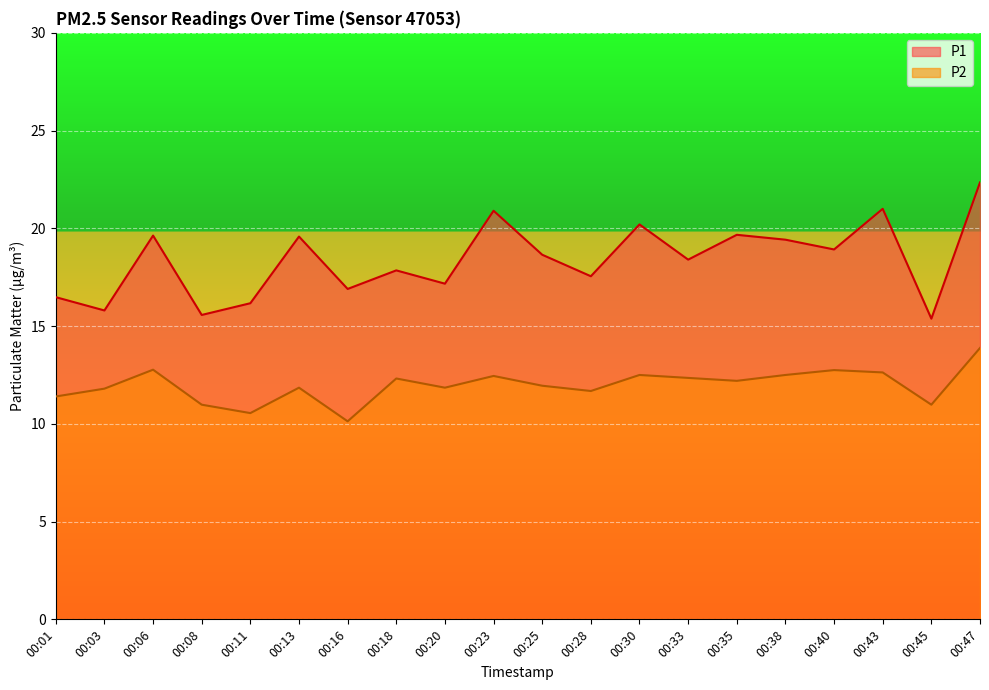

At which label does P2 reach its minimum?

00:16